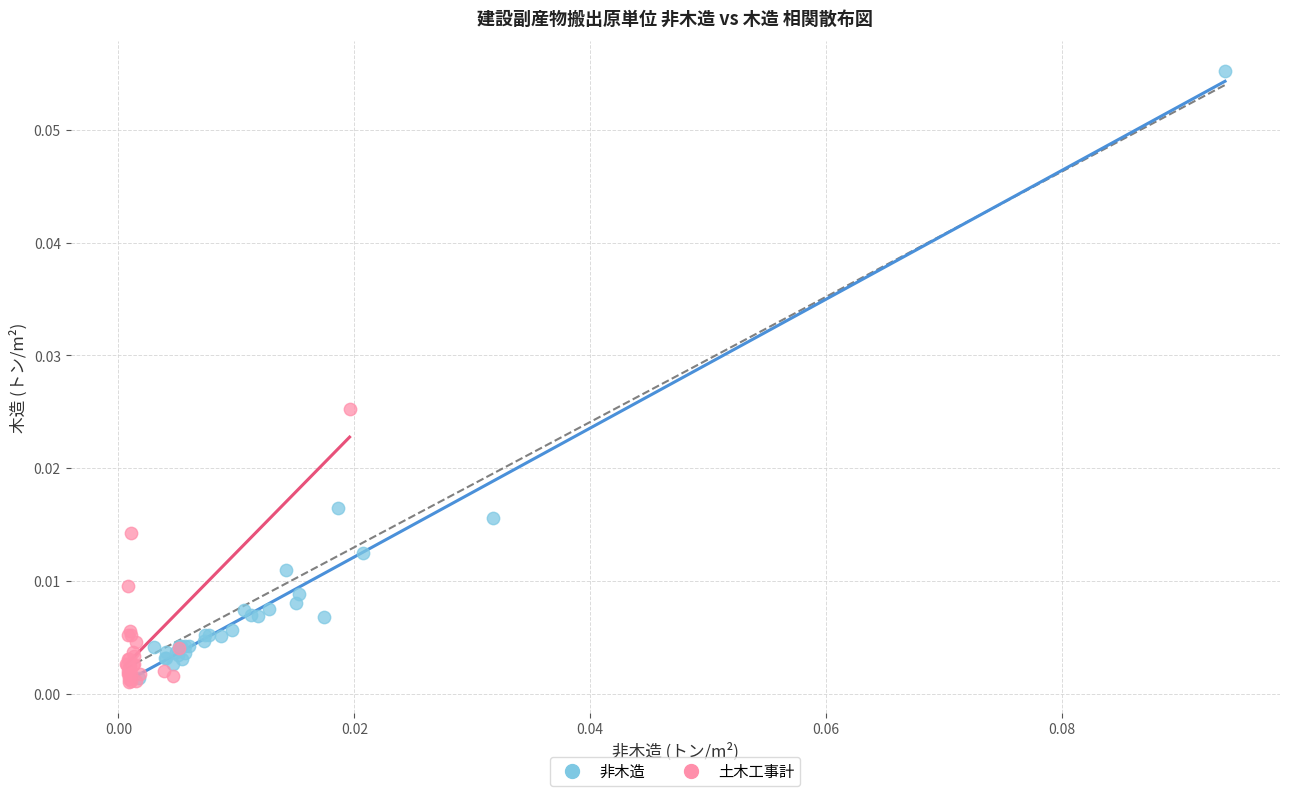

Which series has the largest Y range (max minus min)?

非木造